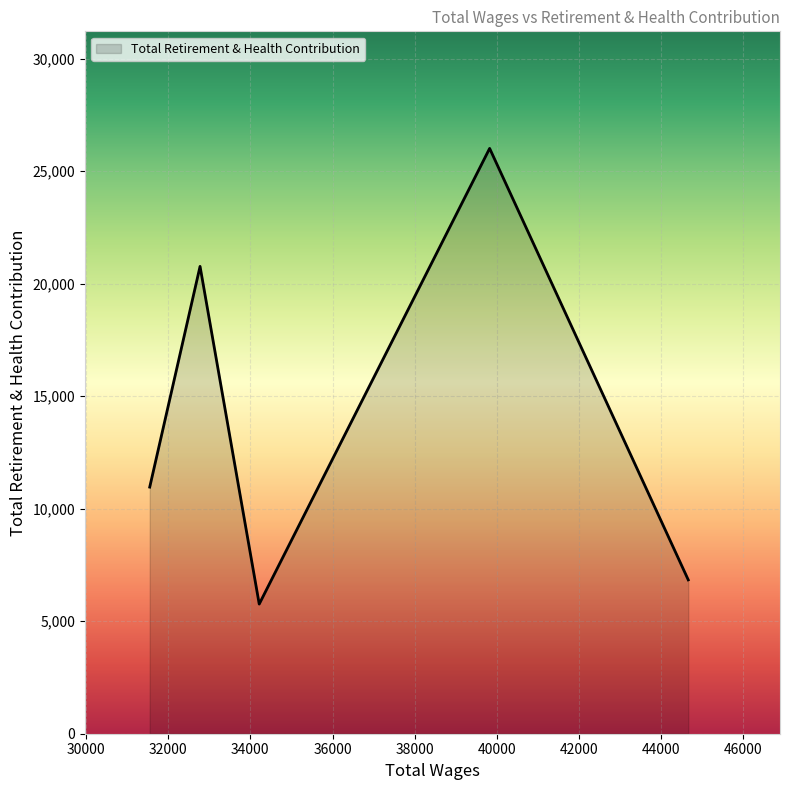

What is the difference between the maximum and second lowest values?

19174